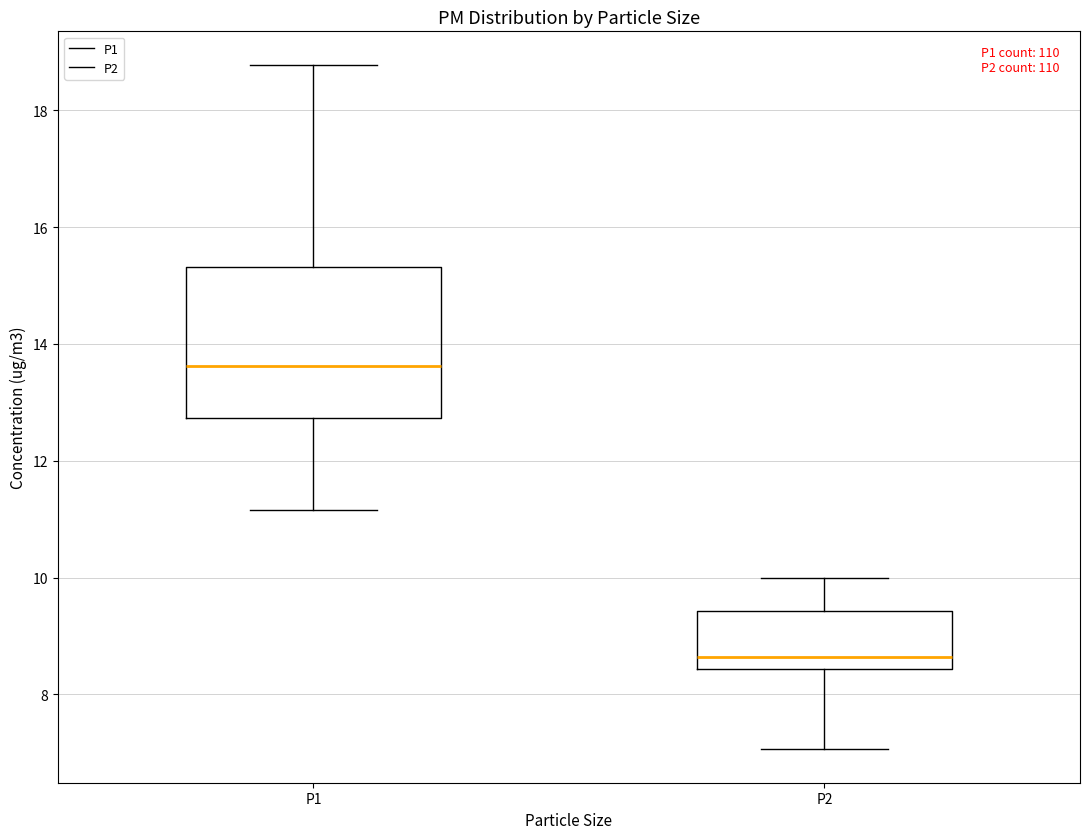

Which box has the lowest median line?

P2